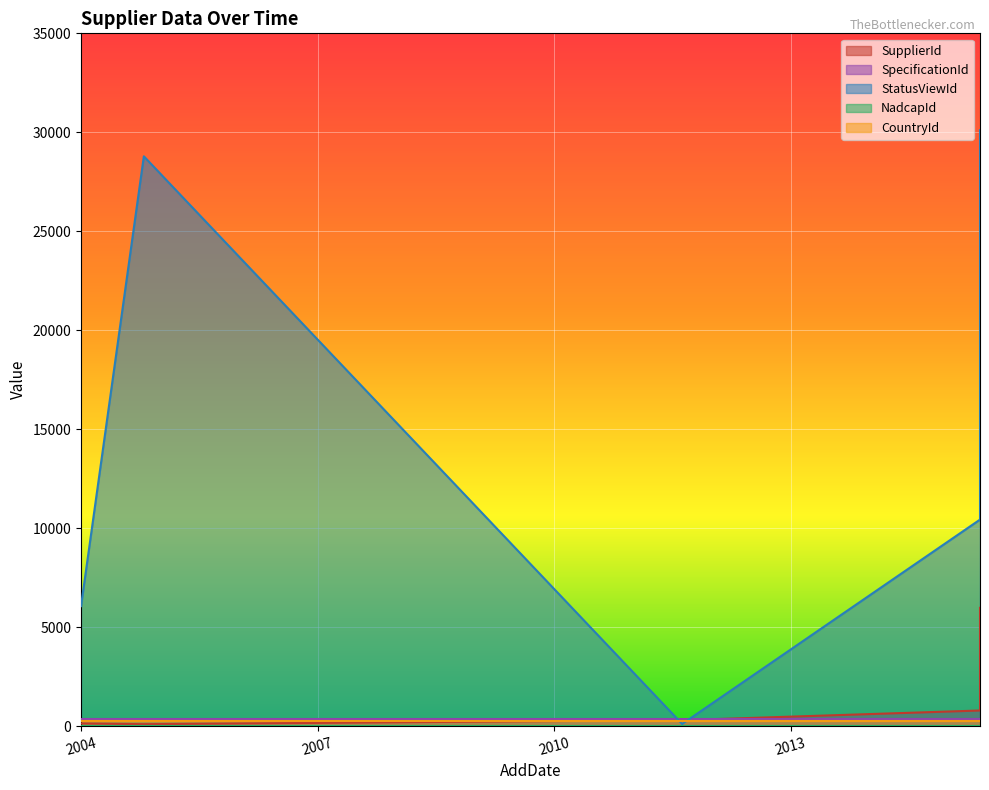

What value does the NadcapId series have at 5/28/2015?

2